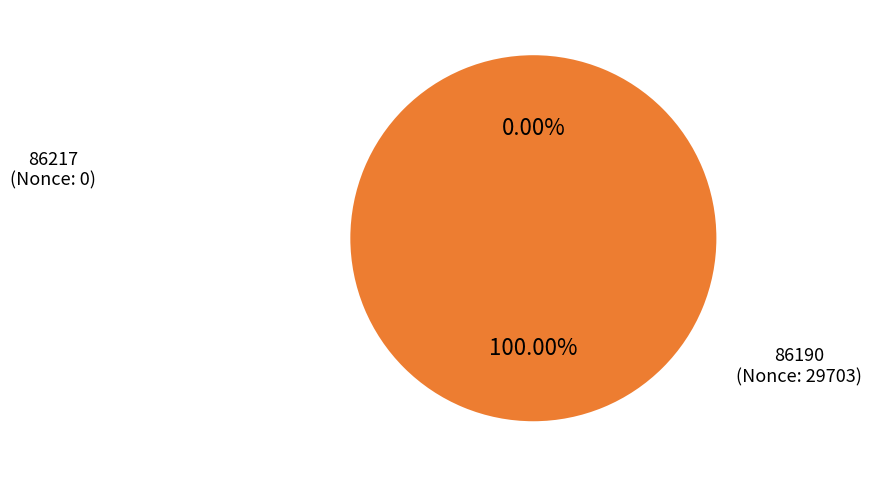

The 86190 slice represents 94% of the pie. True or false?

False